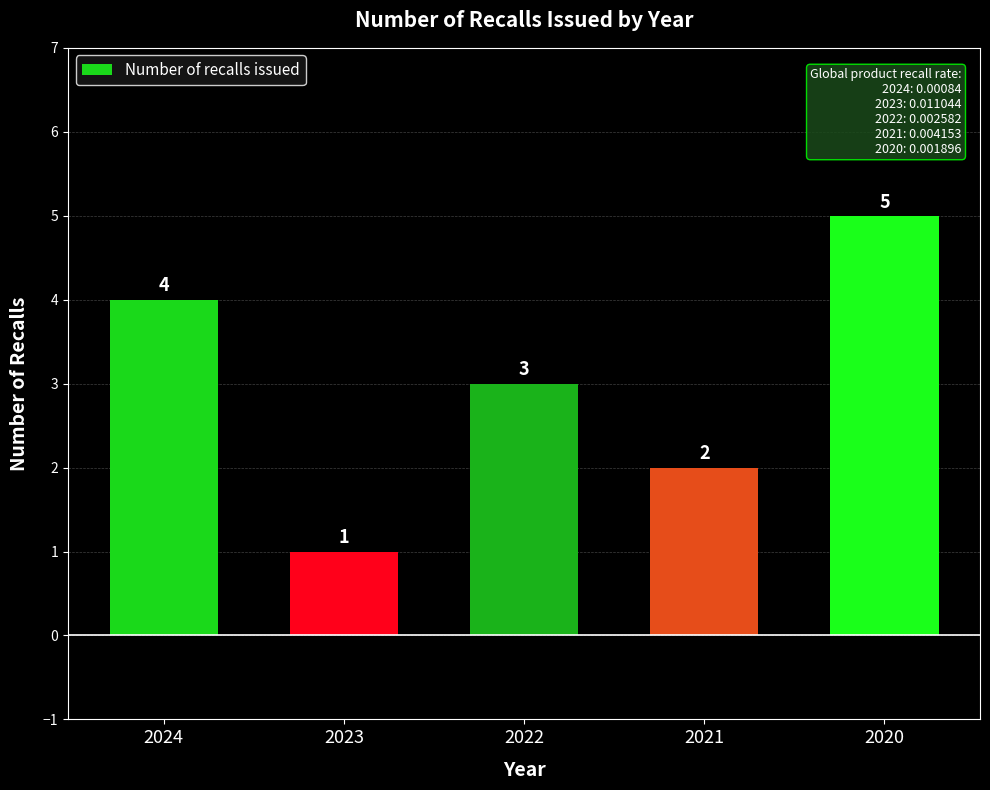

What is the difference between the values at 2021 and 2020?

3